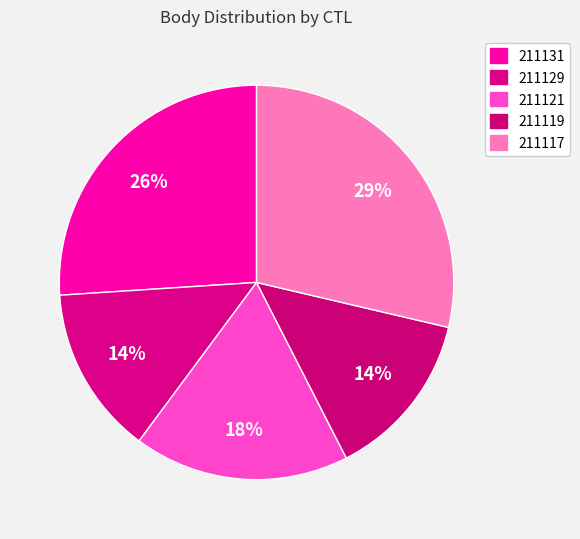

Is there any slice that represents more than half of the pie?

No